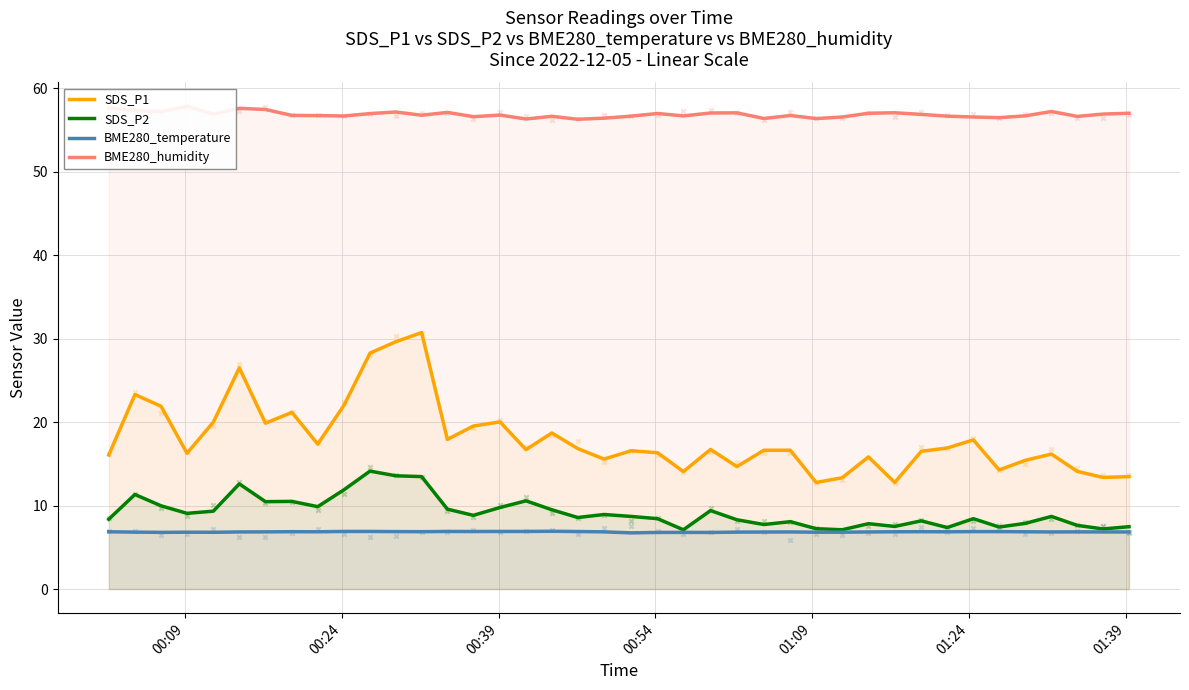

What are all the series names shown in the legend?

SDS_P1, SDS_P2, BME280_temperature, BME280_humidity